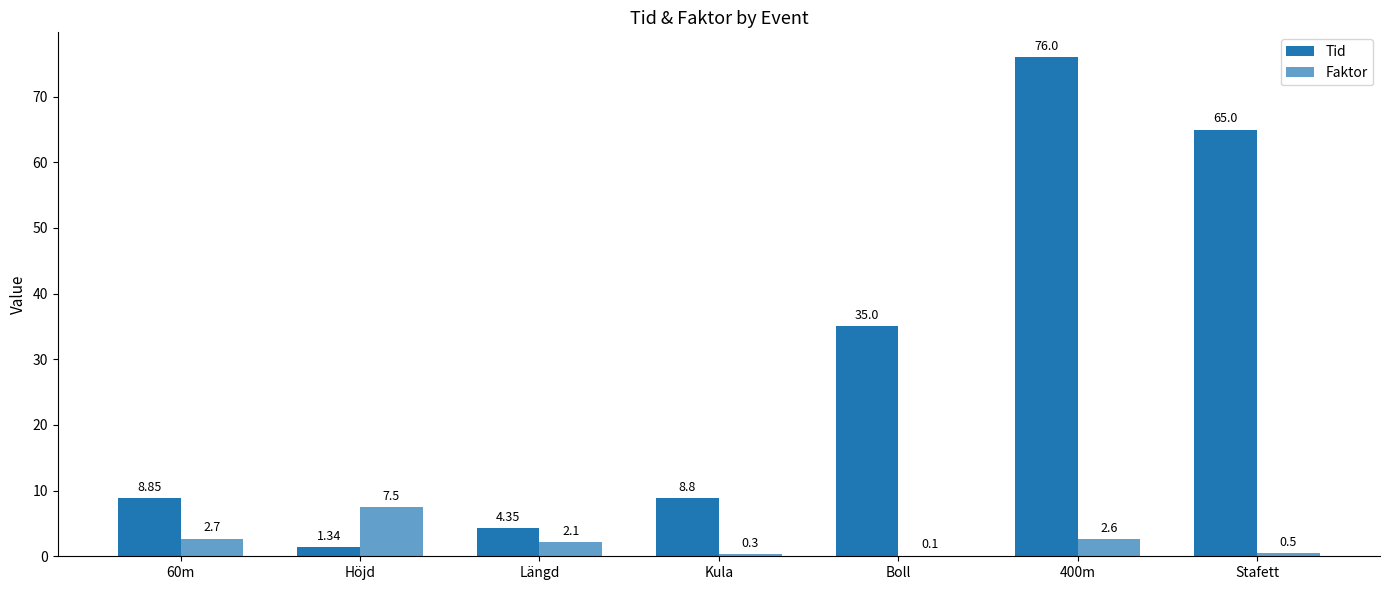

The Tid series shows 5.9 at Längd. True or false?

False